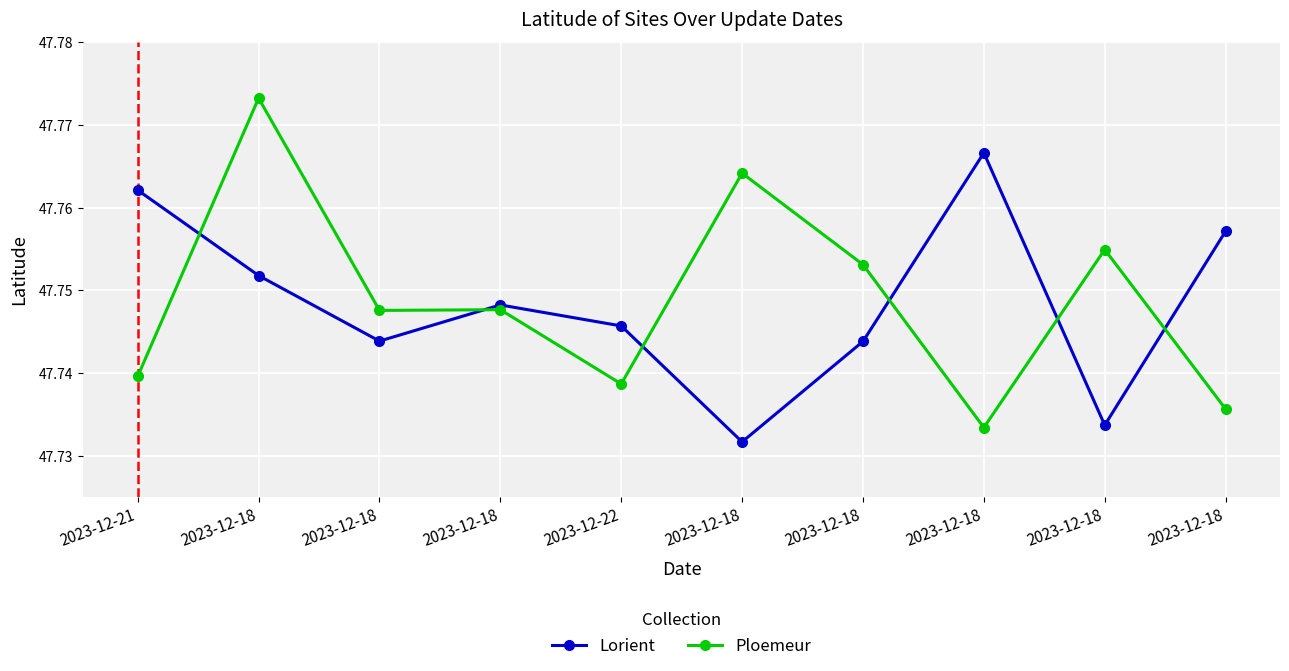

True or false: Ploemeur has a value of 47.8 at 2023-12-18.

True